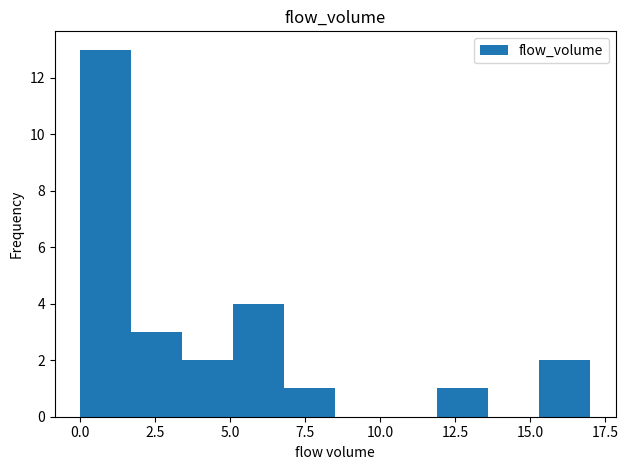

Read against the x-axis, roughly where is the centre of the tallest bar?

1.0